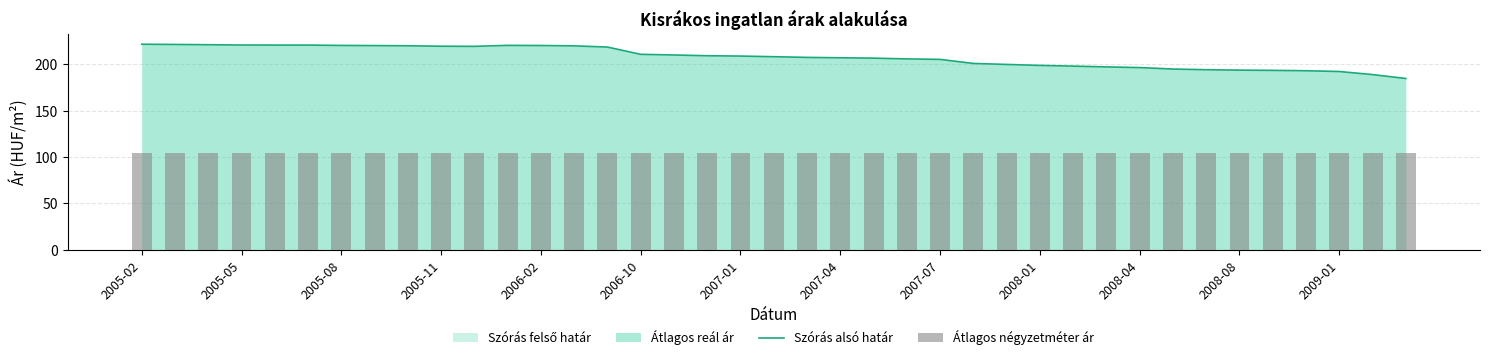

The value of Szórás alsó határ at 2008-08 is 193.7. True or false?

True